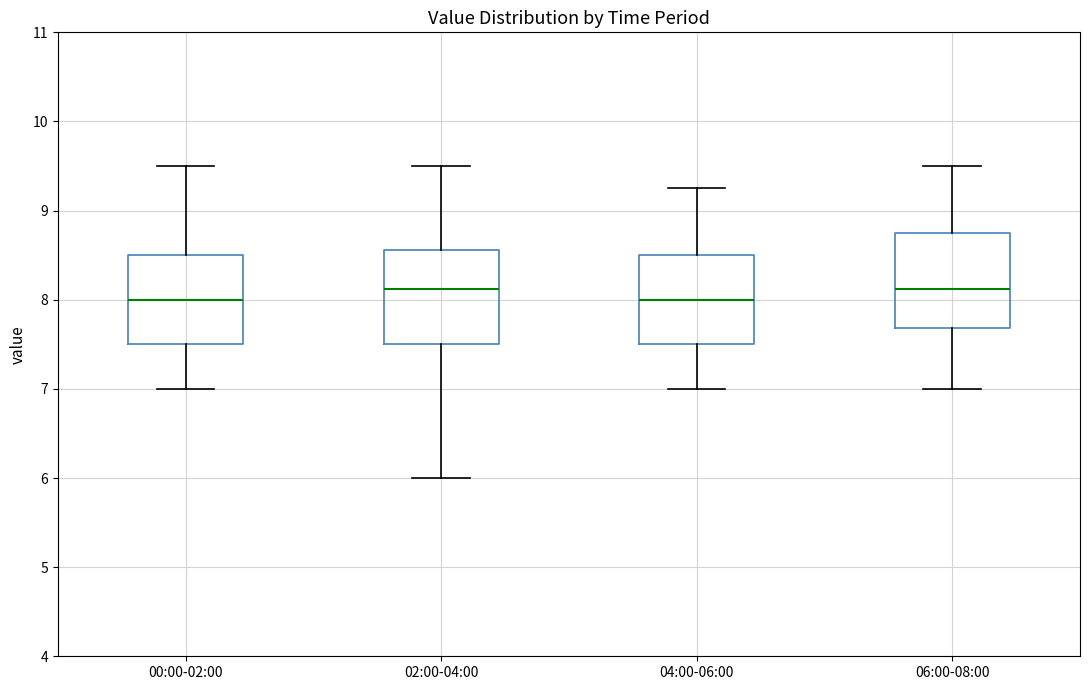

Reading left to right, read every box against the y-axis: the position of its median line, the range the box covers, and the ends of its whiskers. The values are not printed on the chart, so give them approximately, as read against the axis.

00:00-02:00: median 8.0, box 7.5 to 8.5, whiskers 7.0 to 9.5
02:00-04:00: median 8.1, box 7.5 to 8.6, whiskers 6.0 to 9.5
04:00-06:00: median 8.0, box 7.5 to 8.5, whiskers 7.0 to 9.3
06:00-08:00: median 8.1, box 7.7 to 8.8, whiskers 7.0 to 9.5